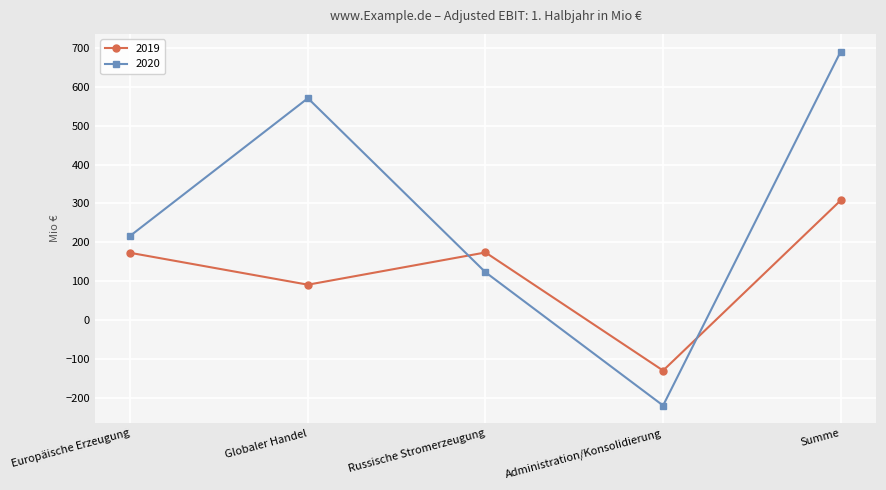

What is the spread (max minus min) of values at Europäische Erzeugung?

44